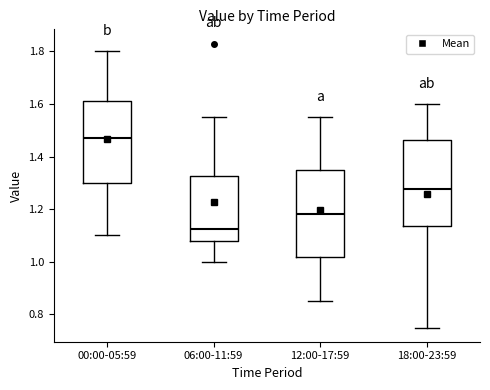

Which box has the lowest median line?

06:00-11:59